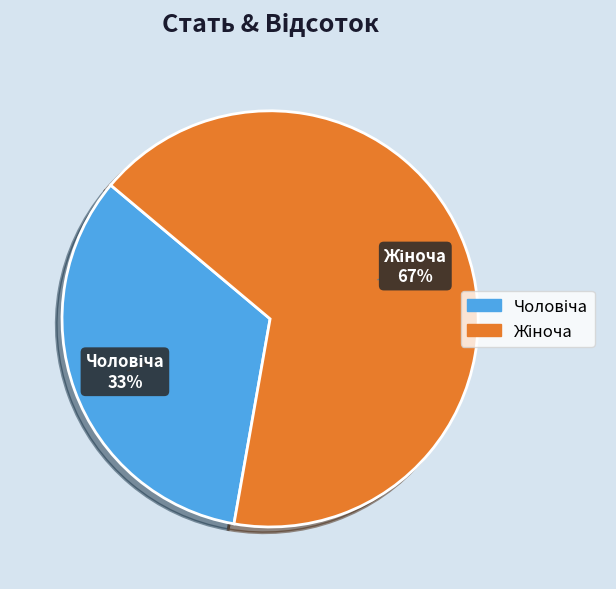

To the nearest percent, what is the average slice percentage?

50%